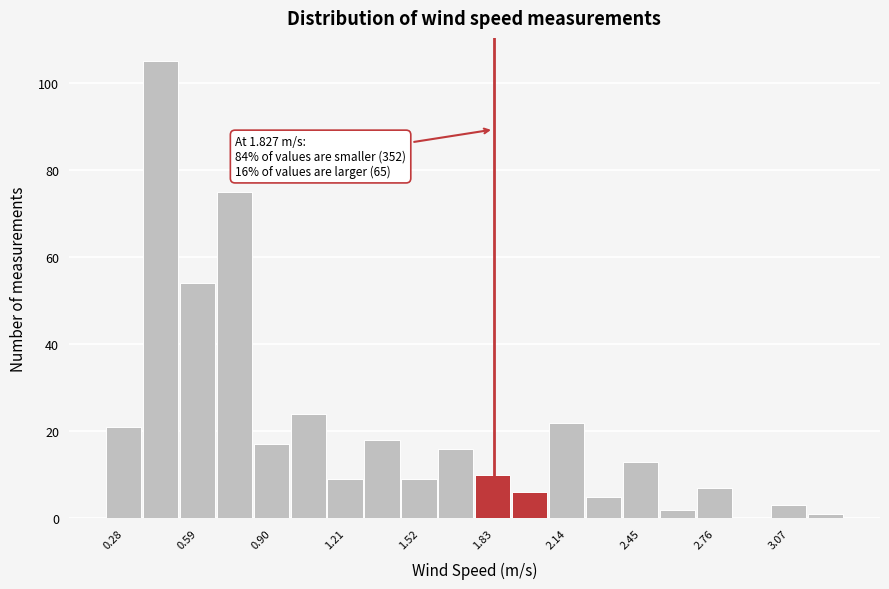

Read against the x-axis, roughly where is the centre of the tallest bar?

0.45